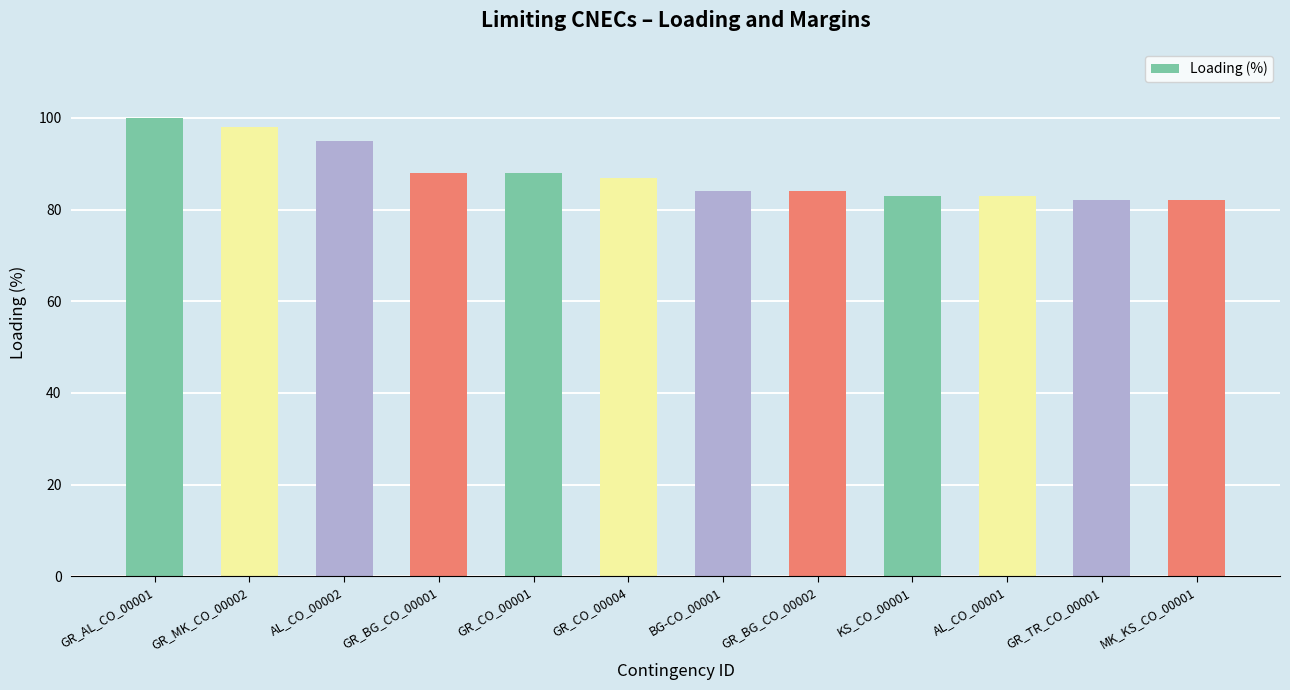

Reading left to right, list all the values displayed in this chart.

GR_AL_CO_00001=100	GR_MK_CO_00002=98	AL_CO_00002=95	GR_BG_CO_00001=88	GR_CO_00001=88	GR_CO_00004=87	BG-CO_00001=84	GR_BG_CO_00002=84	KS_CO_00001=83	AL_CO_00001=83	GR_TR_CO_00001=82	MK_KS_CO_00001=82